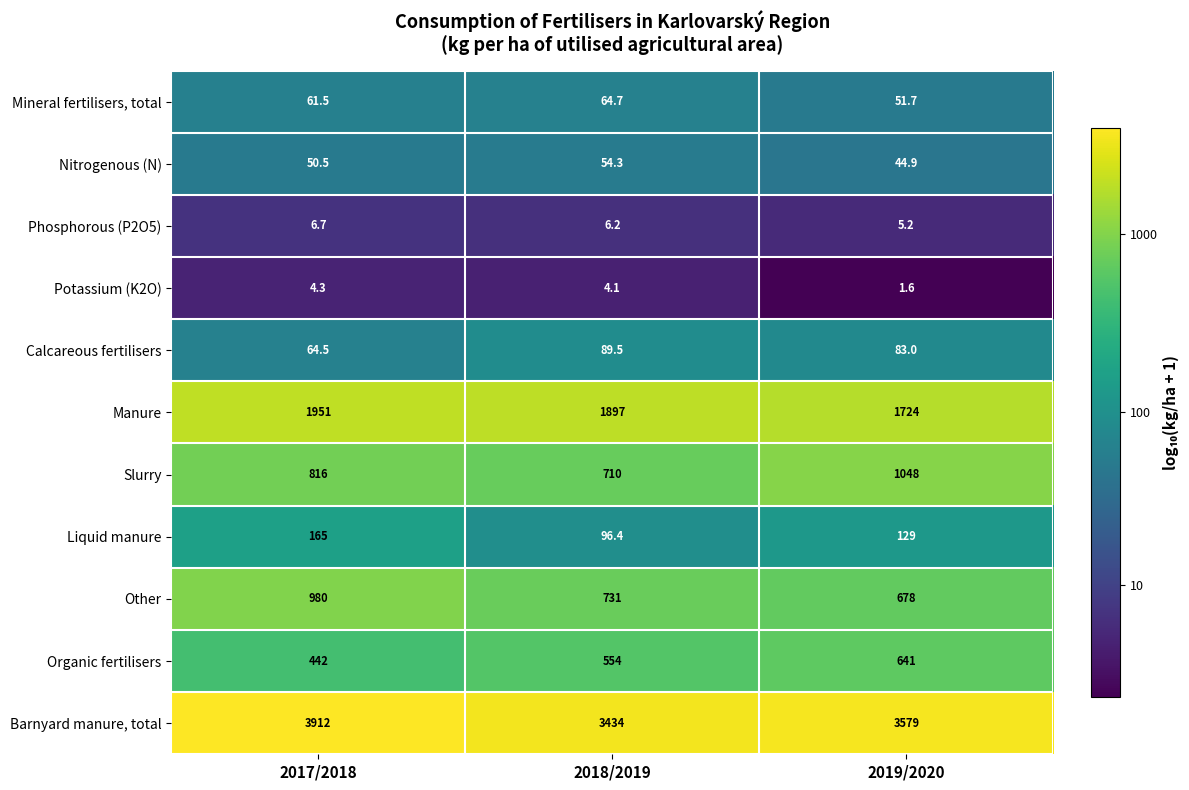

What is the difference between the Calcareous fertilisers values at 2017/2018 and 2019/2020?

18.5